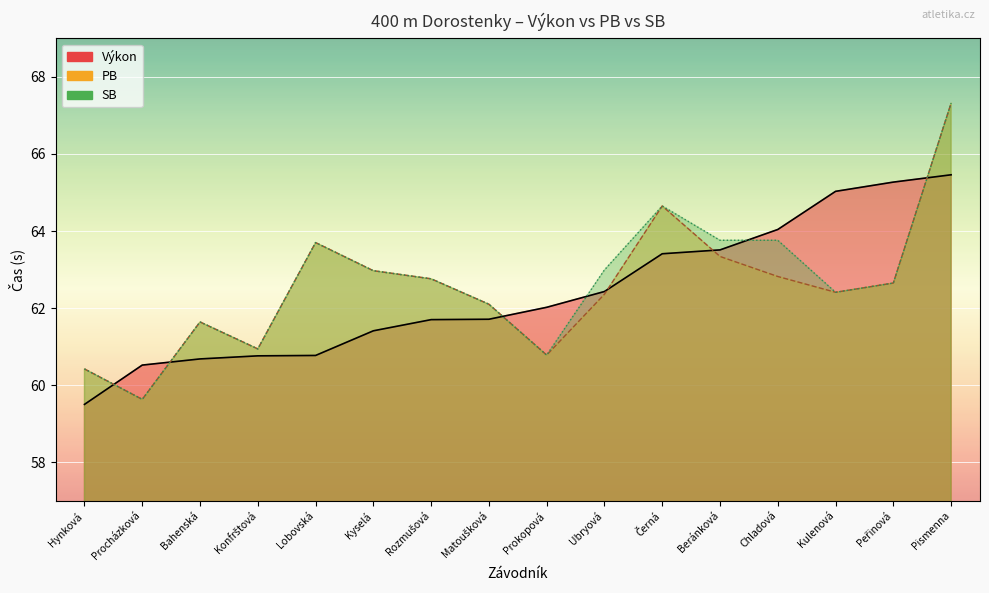

How many intersections are there between Výkon and PB?

6